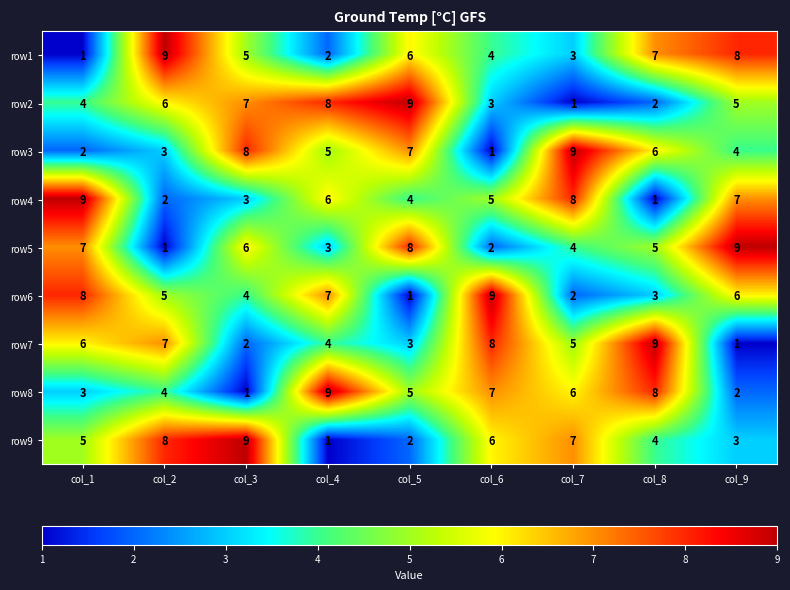

Which series changed the most between col_1 and col_7?

row3